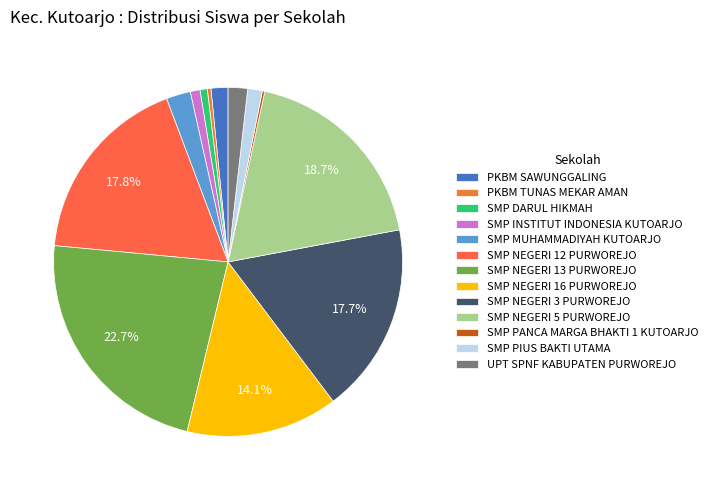

Which slice is the smallest?

SMP PANCA MARGA BHAKTI 1 KUTOARJO